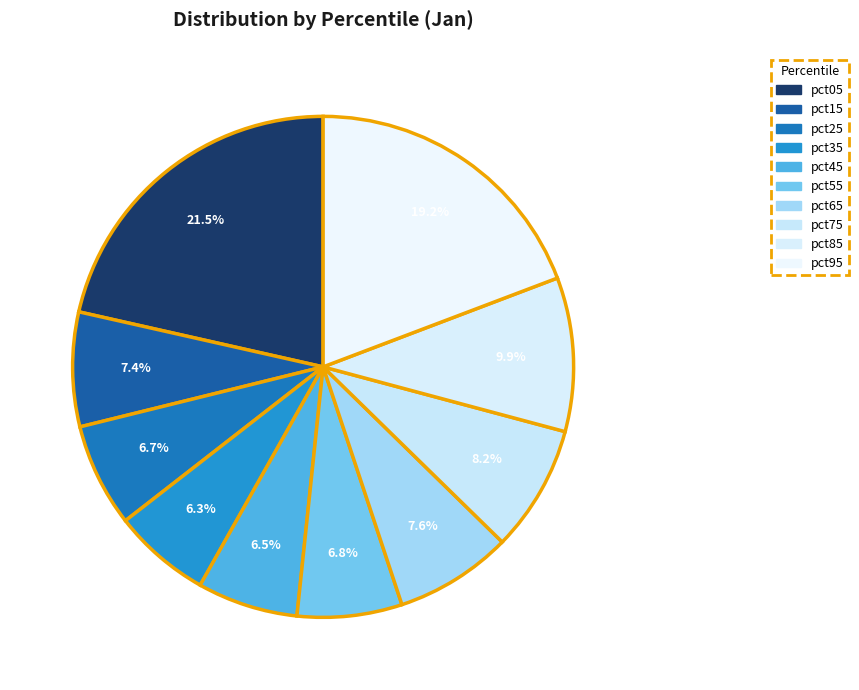

Count the number of slices in the pie.

10